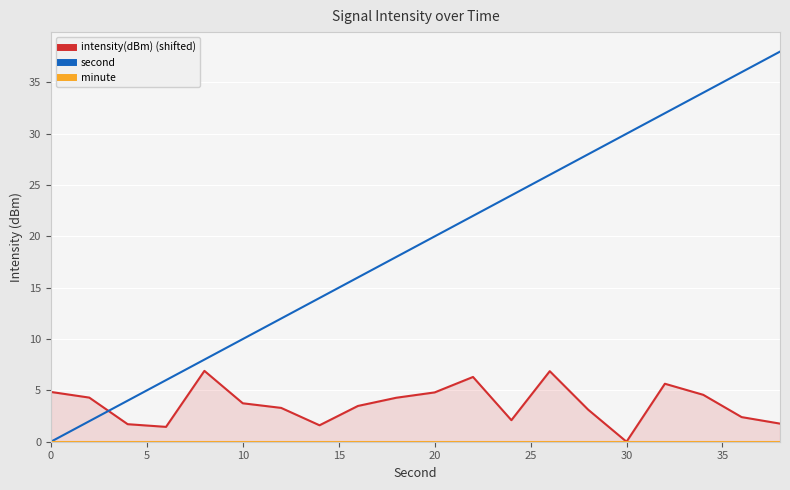

Reading left to right, extract all data points from this chart.

intensity(dBm) (shifted): 4.8	4.3	1.7	1.4	6.9	3.7	3.3	1.6	3.5	4.3	4.8	6.3	2.1	6.9	3.1	0.0	5.6	4.6	2.4	1.8
second: 0.0	2.0	4.0	6.0	8.0	10.0	12.0	14.0	16.0	18.0	20.0	22.0	24.0	26.0	28.0	30.0	32.0	34.0	36.0	38.0
minute: 0.0	0.0	0.0	0.0	0.0	0.0	0.0	0.0	0.0	0.0	0.0	0.0	0.0	0.0	0.0	0.0	0.0	0.0	0.0	0.0